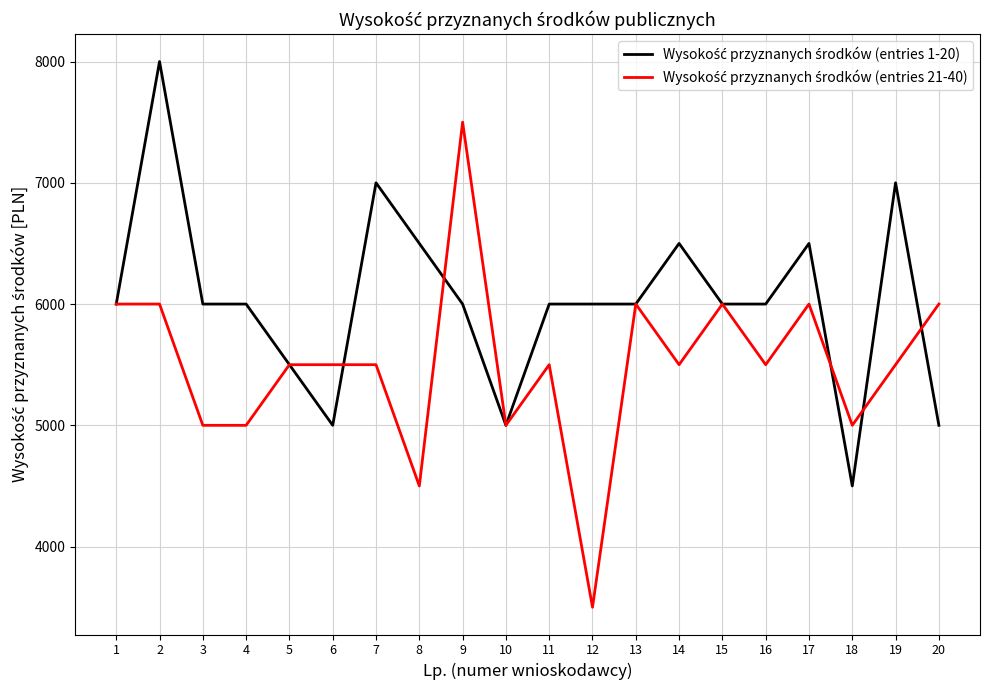

At how many categories does at least one series exceed 6351?

7